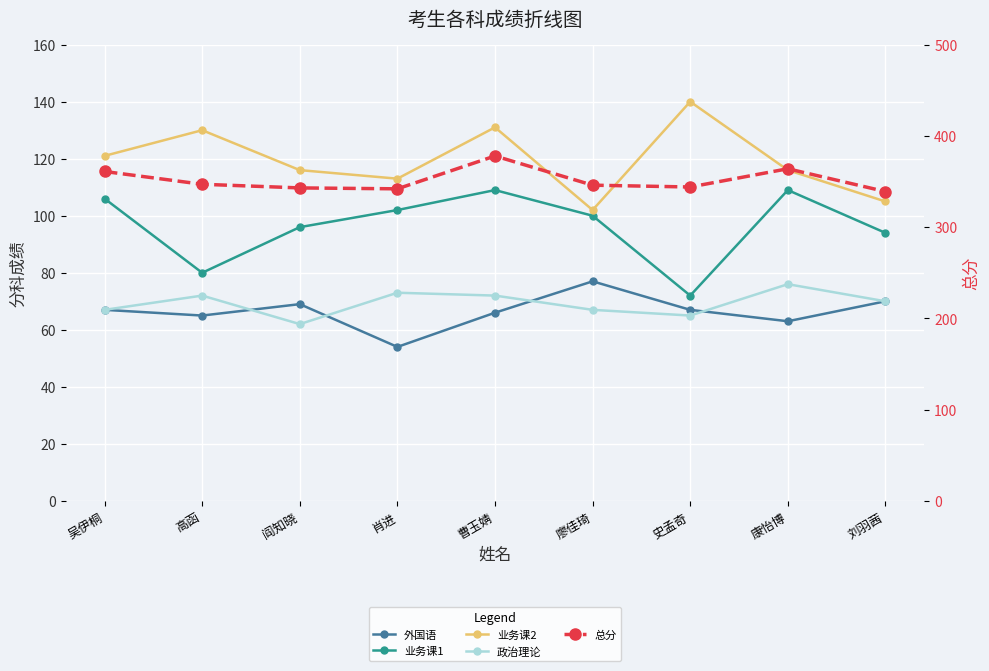

What is the difference between the highest and lowest values at 高函?

282